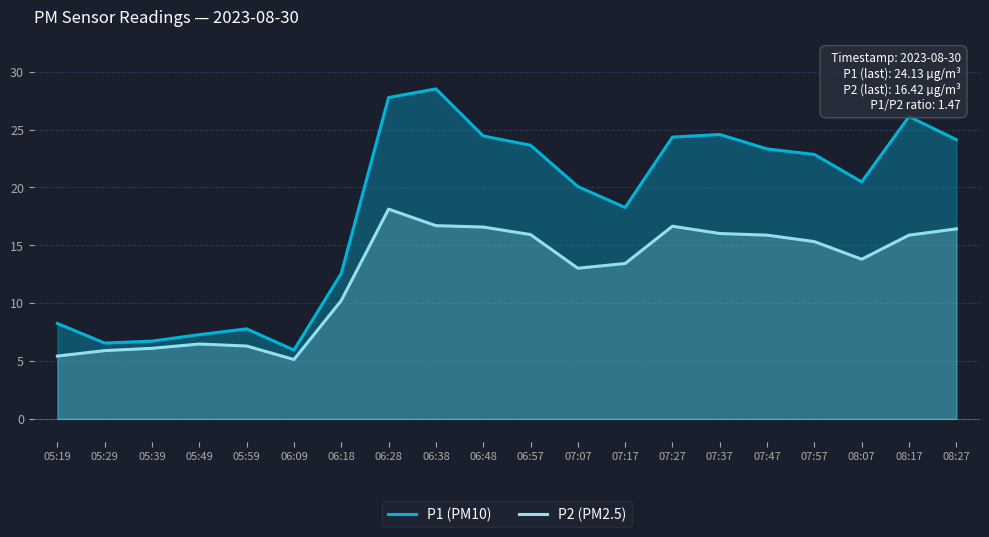

What are all the series names shown in the legend?

P1 (PM10), P2 (PM2.5)